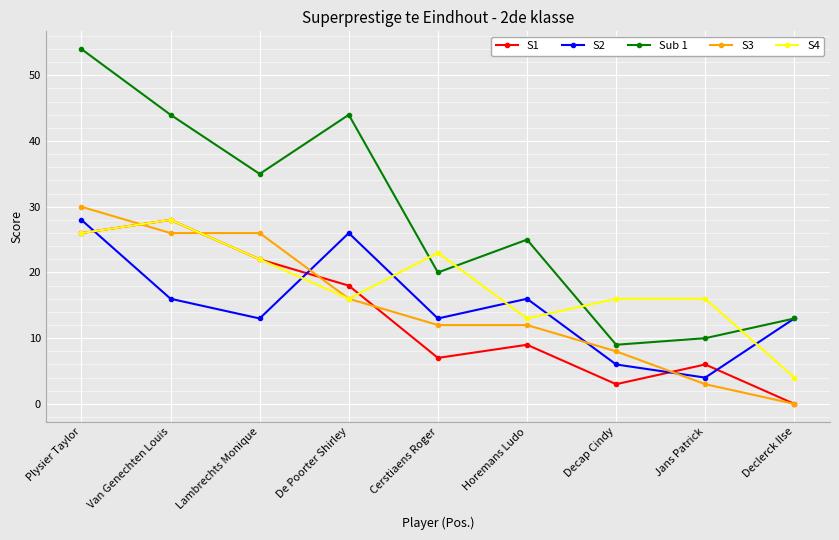

At which category does the chart reach its minimum across all series?

Declerck Ilse